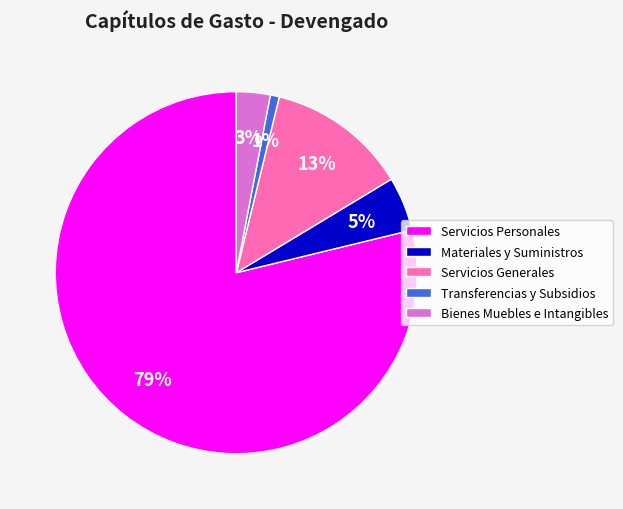

Is there any slice that represents more than half of the pie?

Yes